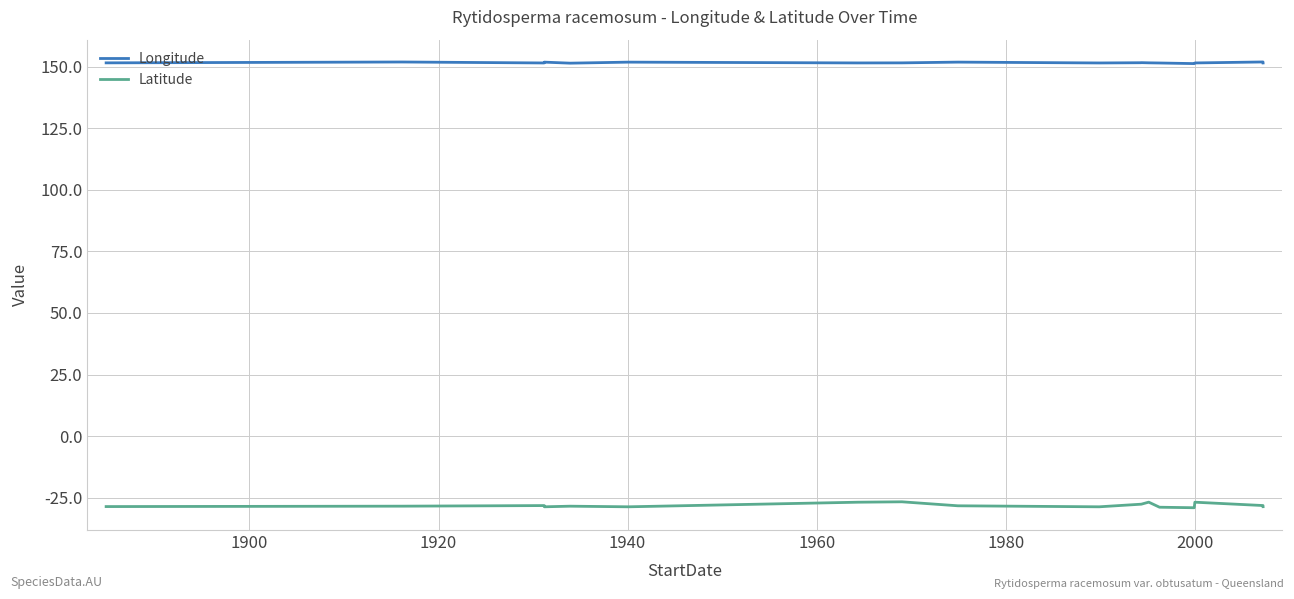

List the series in order of their overall mean, highest first.

Longitude, Latitude